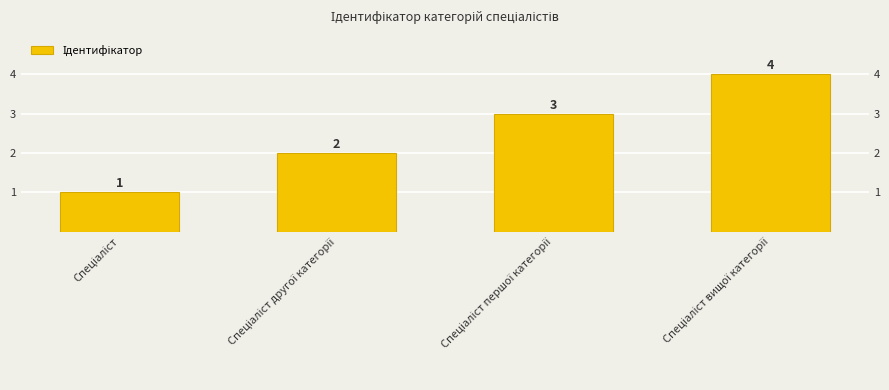

How many categories are shown in the chart?

4